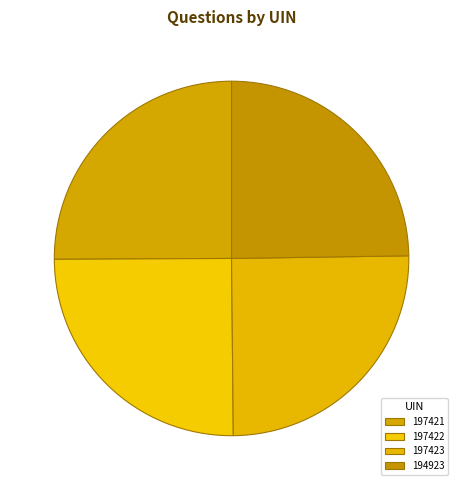

To the nearest percent, what is the combined percentage of 197422 and 197421?

50%